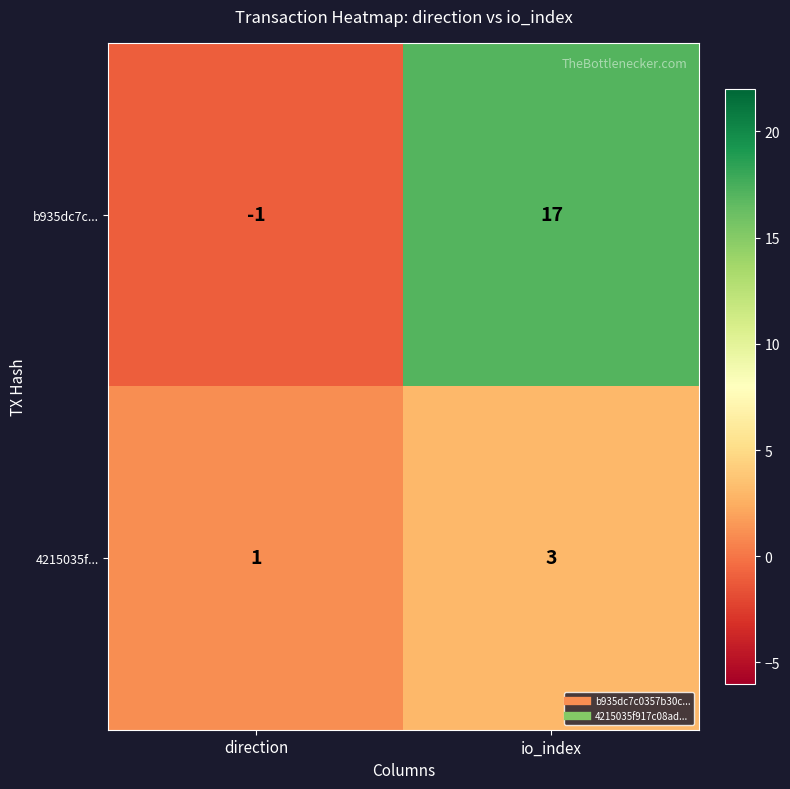

Which label corresponds to the largest value in the chart?

io_index